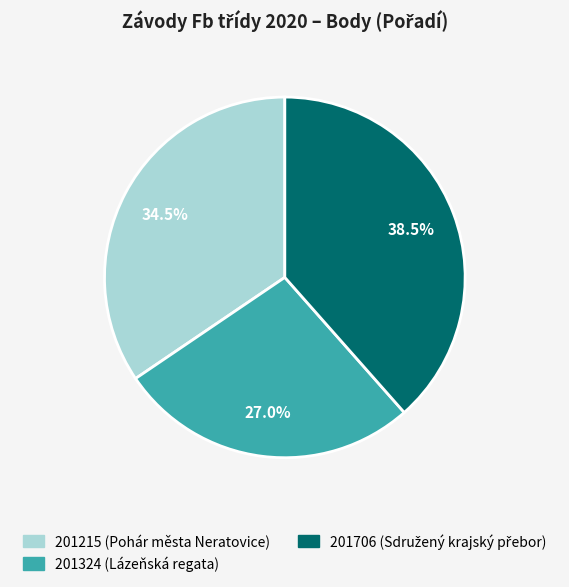

Which category has the smallest portion of the pie?

201324